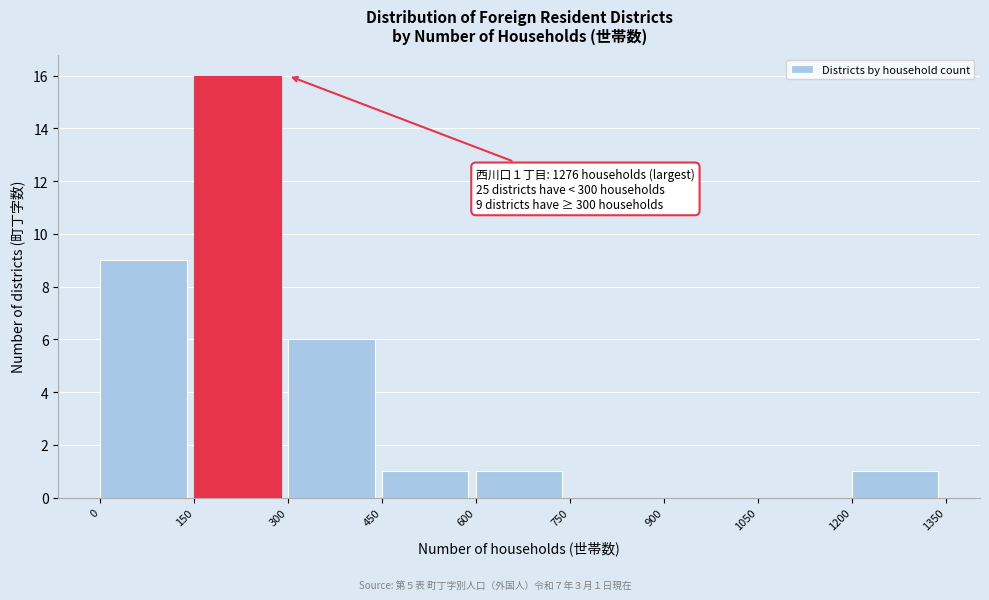

Which range on the x-axis has the tallest bar?

150 to 300